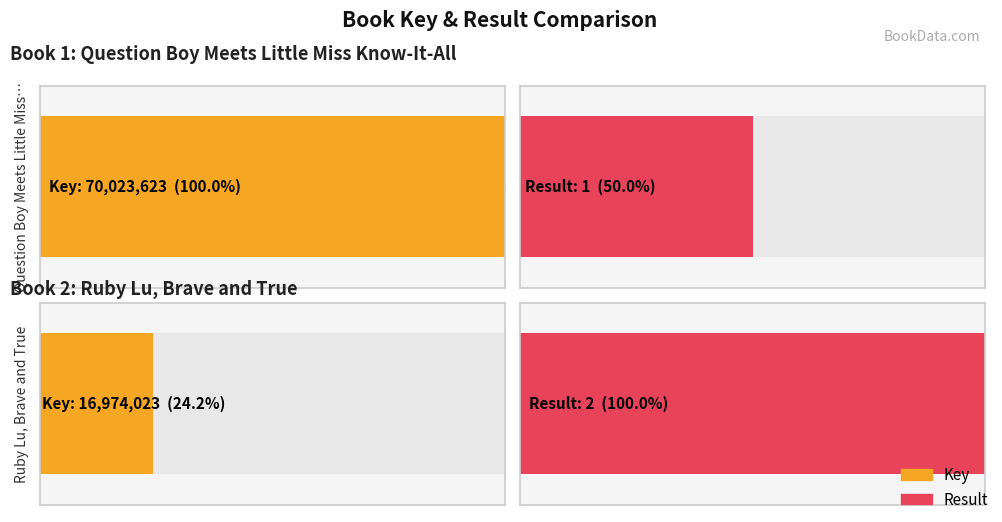

At which category is the sum across all series the highest?

Question Boy Meets Little Miss Know-It-All